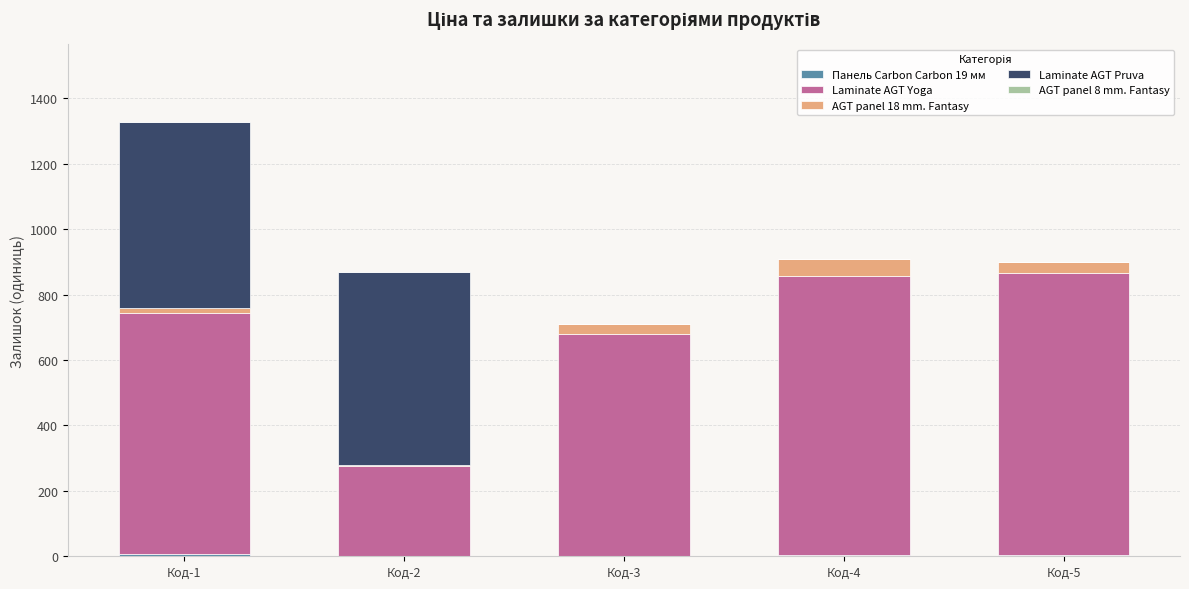

At which category is the sum across all series the highest?

Код-1